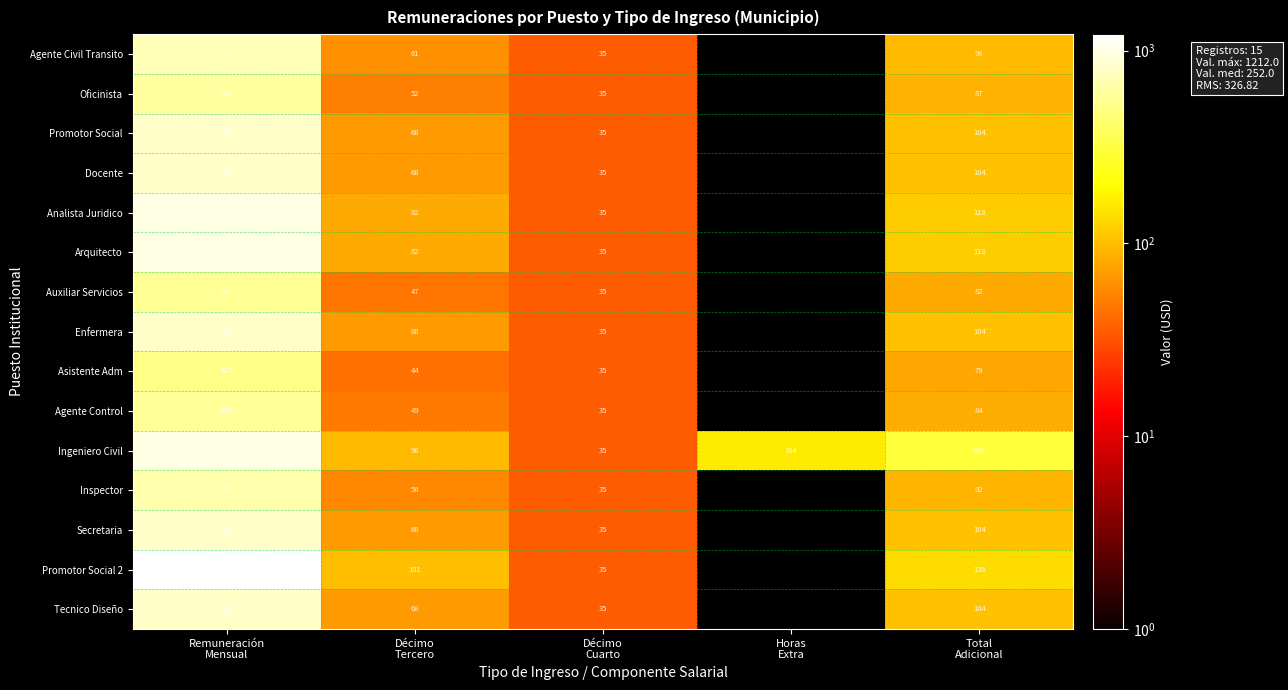

What is the minimum value for Ingeniero Civil?

35